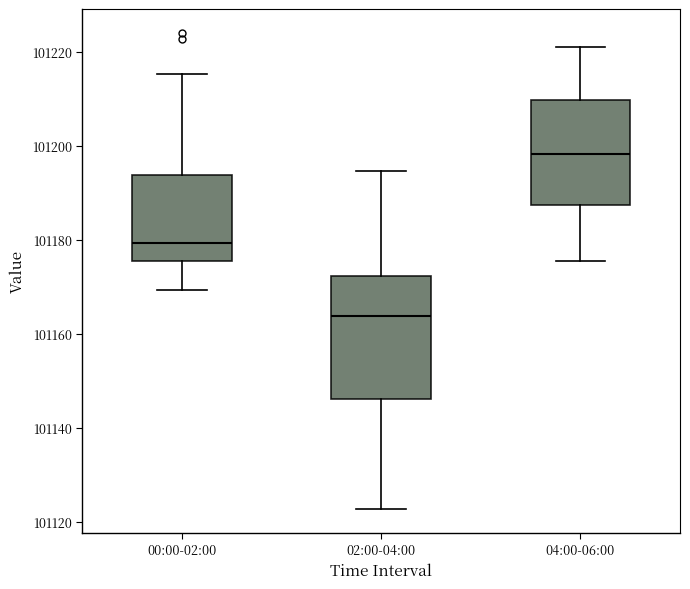

Which box has the highest median line?

04:00-06:00